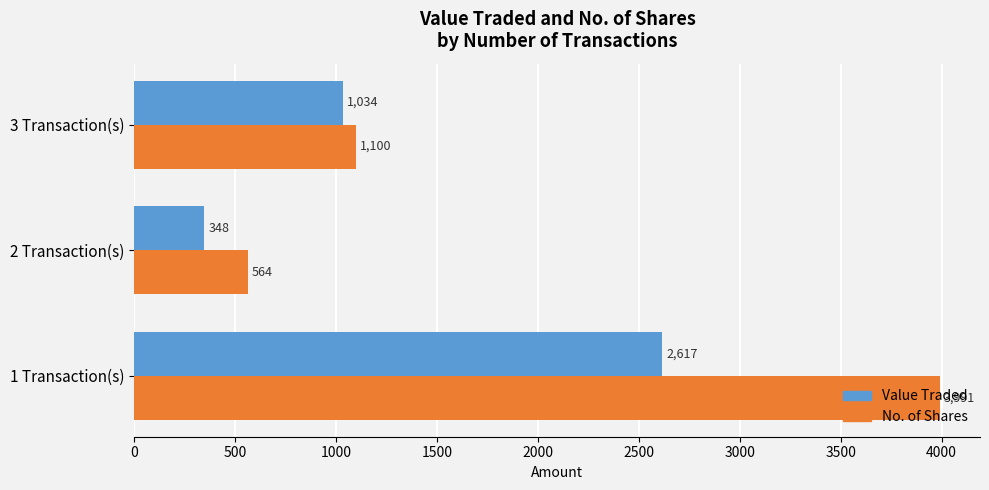

List the series in order of their overall mean, lowest first.

Value Traded, No. of Shares